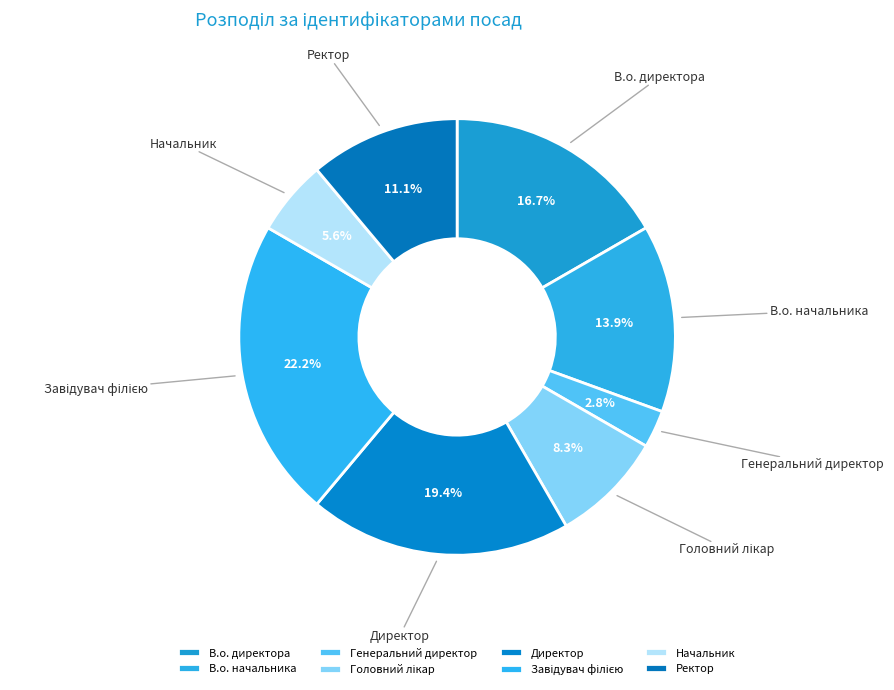

How many slices are in this pie chart?

8